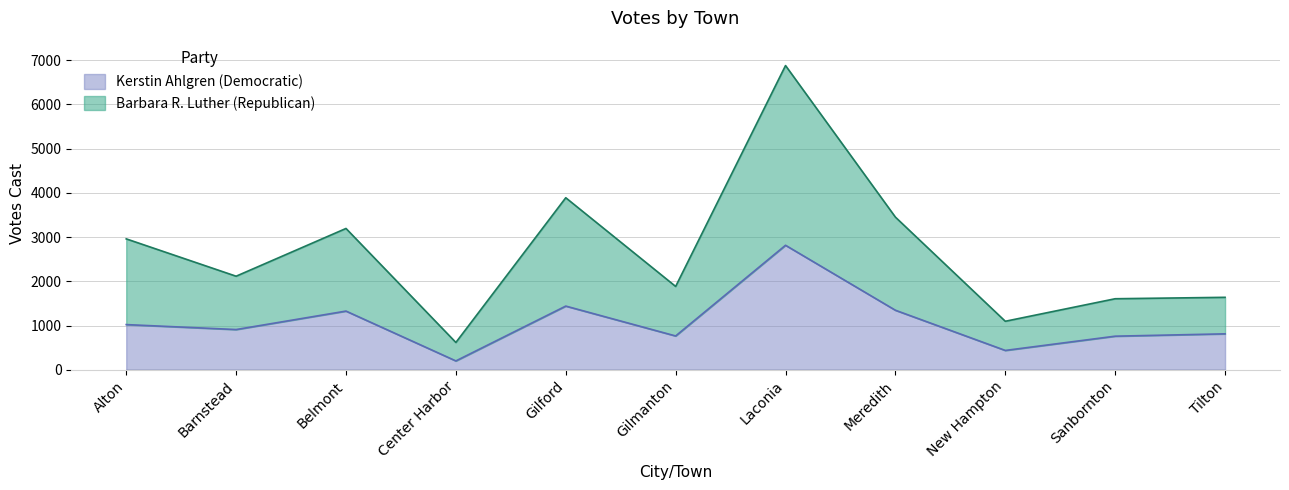

Where does the Barbara R. Luther (Republican) series first go above 2115?

Alton